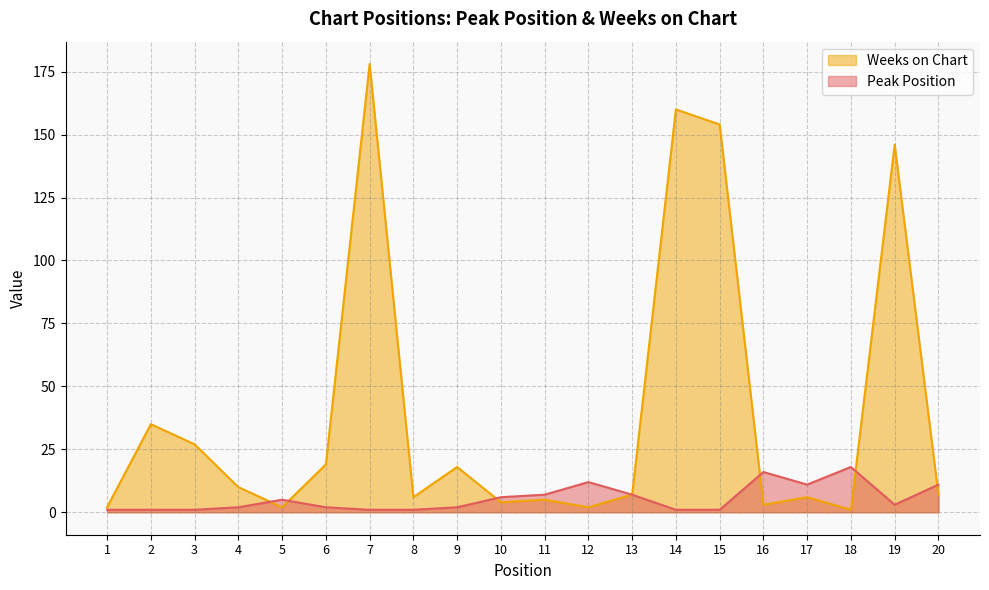

List the labels in order of Peak Position value, smallest first.

1, 2, 3, 7, 8, 14, 15, 4, 6, 9, 19, 5, 10, 11, 13, 17, 20, 12, 16, 18